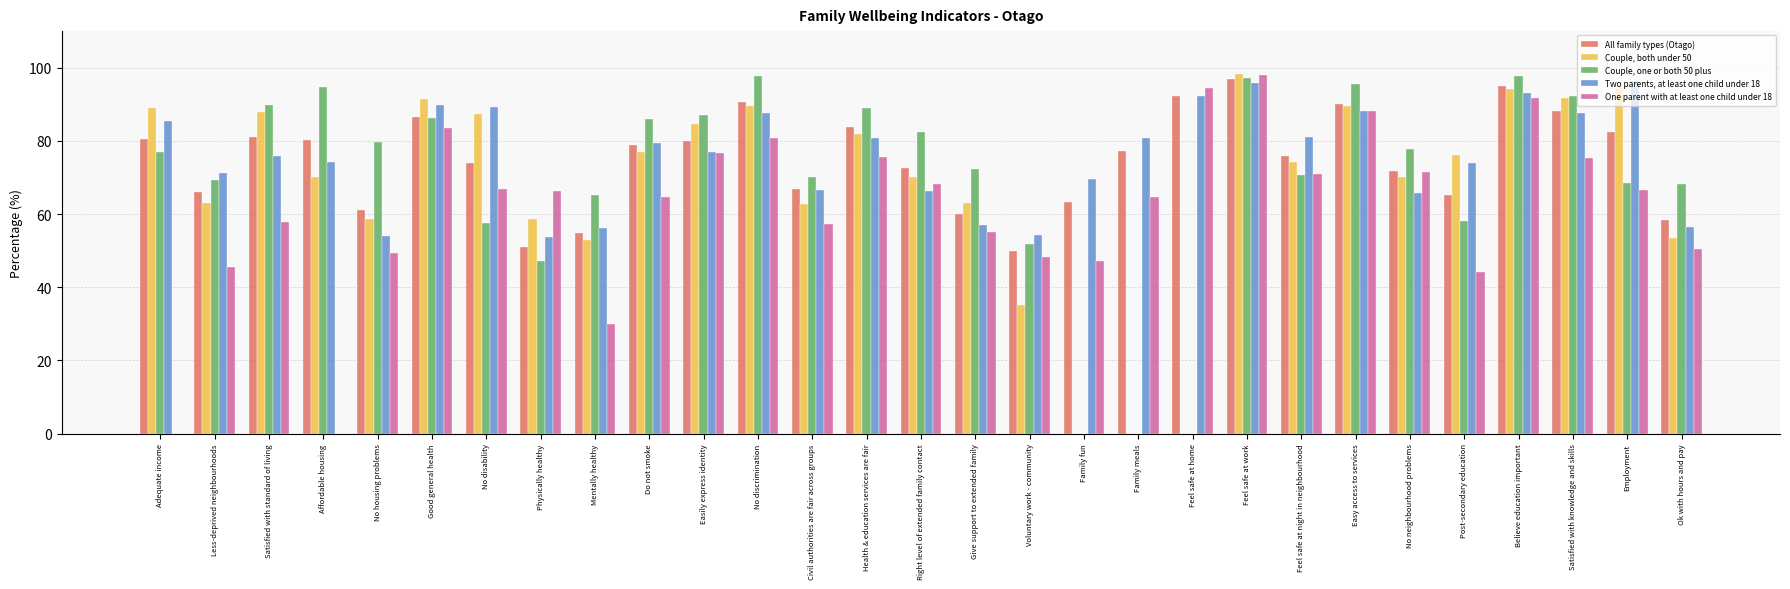

How many values in the All family types (Otago) series exceed 77?

15